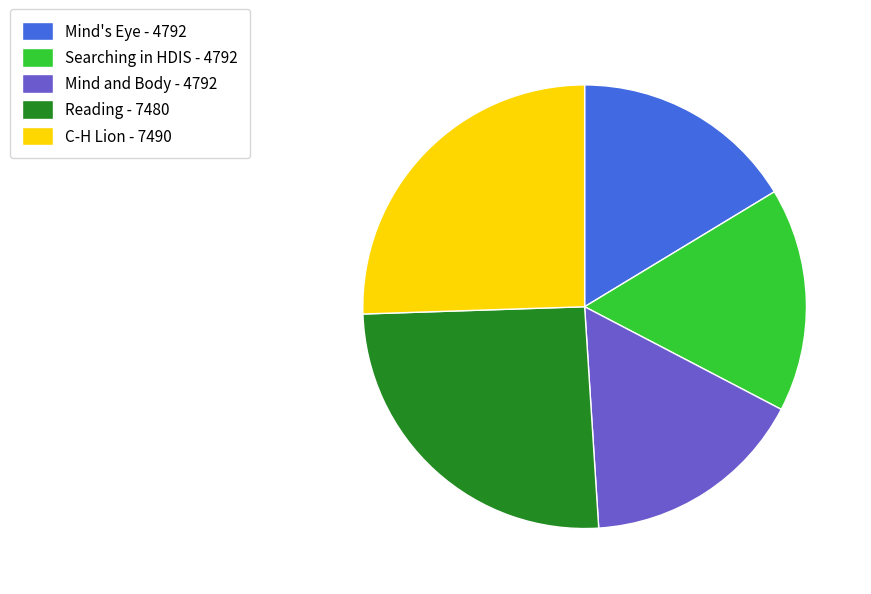

What is the ratio of the value at Mind's Eye - 4792 to the value at C-H Lion - 7490?

0.6